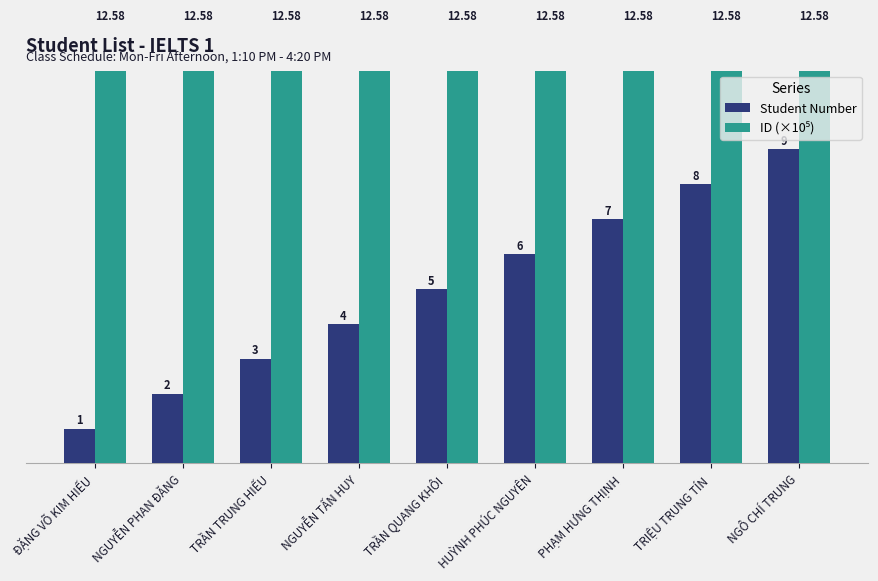

Reading right to left, list all the values displayed in this chart.

Student Number: 9.0	8.0	7.0	6.0	5.0	4.0	3.0	2.0	1.0
ID (×10⁵): 12.6	12.6	12.6	12.6	12.6	12.6	12.6	12.6	12.6